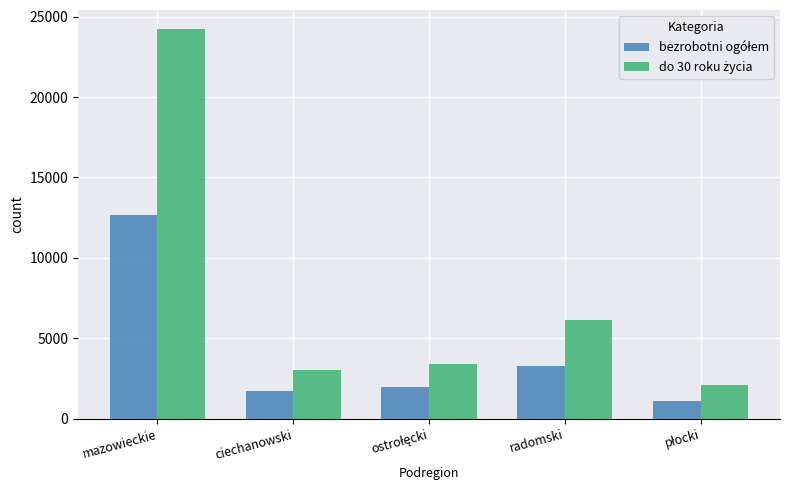

What is the difference between the highest and lowest values at ciechanowski?

1341